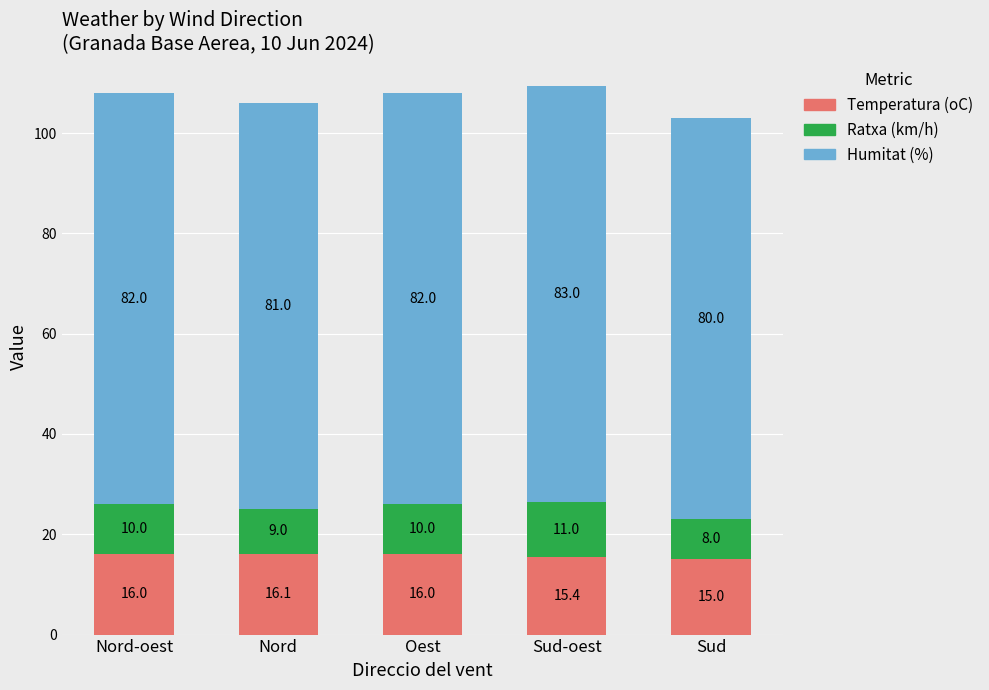

What is the minimum value for Temperatura (oC)?

15.0